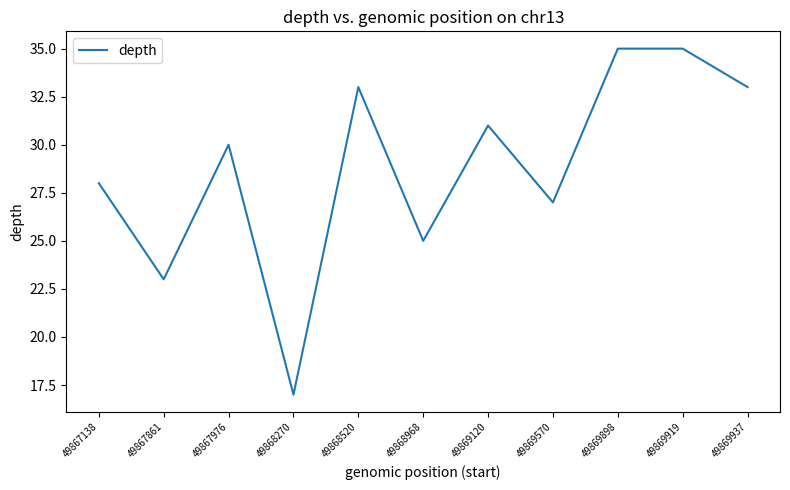

What is the difference between the maximum and minimum values?

18